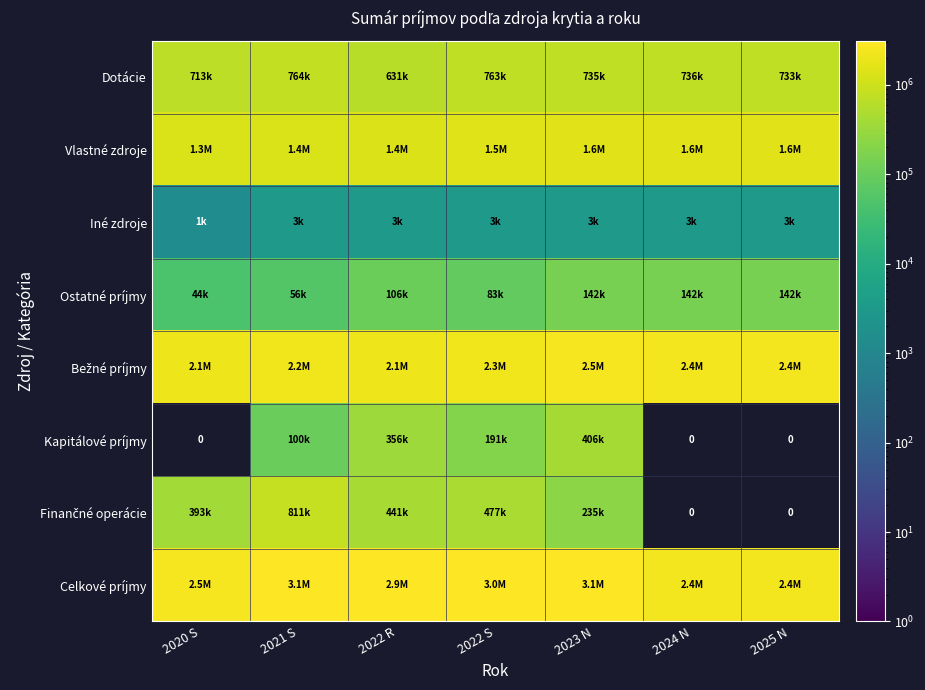

Which series has the largest total across all categories?

Celkové príjmy